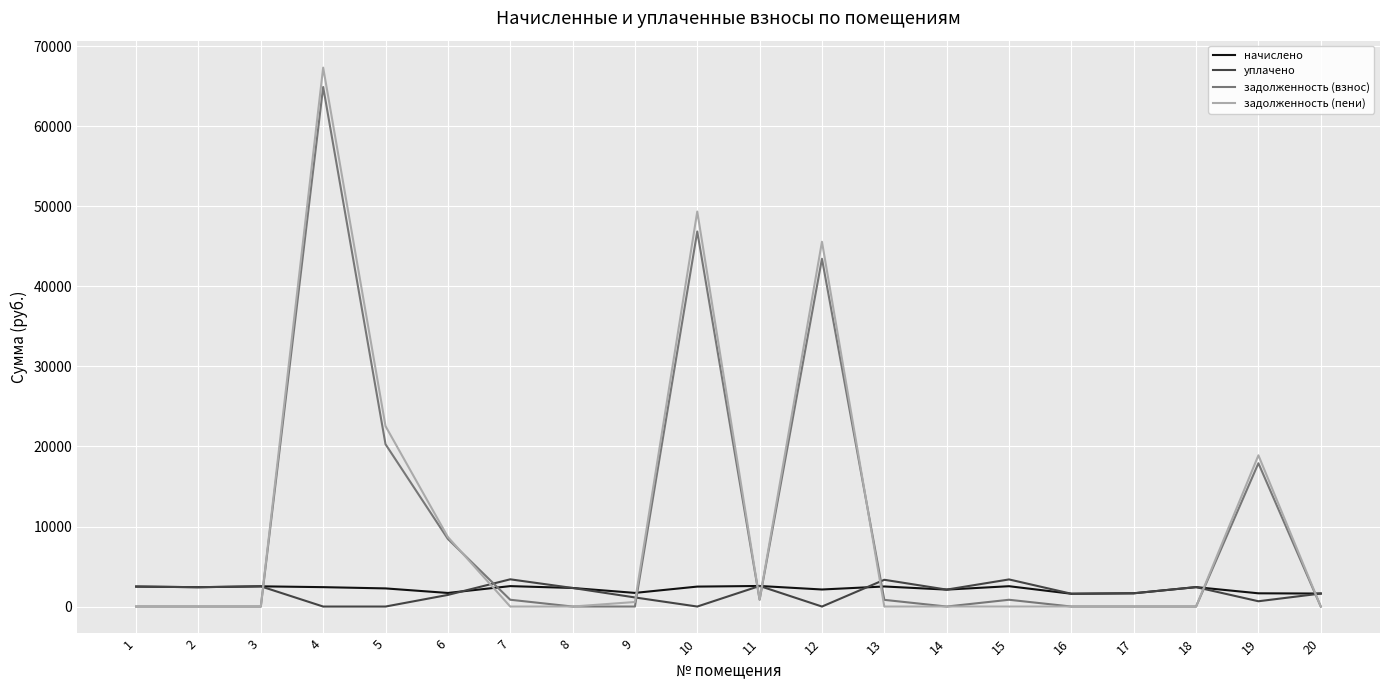

True or false: уплачено has a value of 0.0 at 12.

True